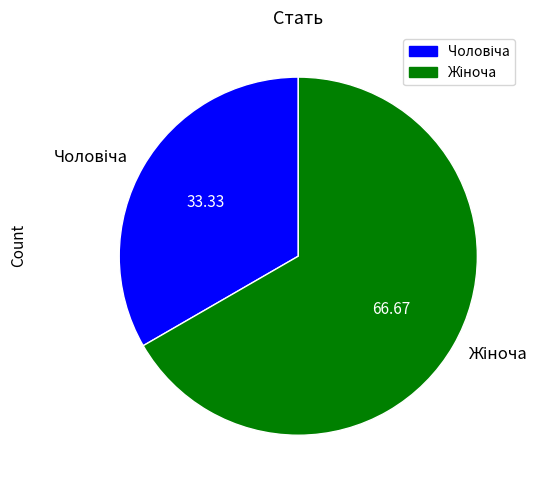

Count the number of slices in the pie.

2